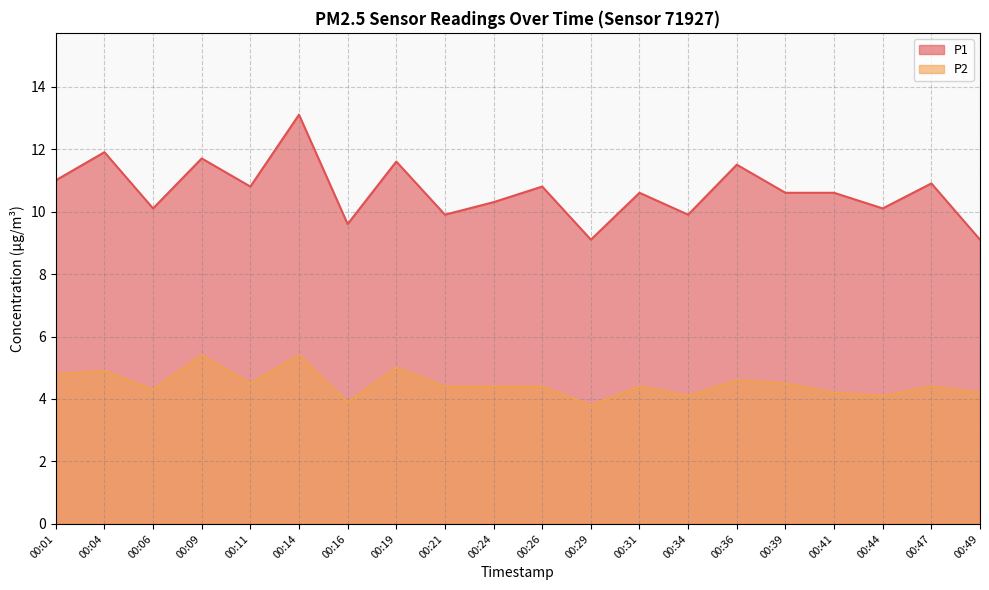

True or false: P2 and P1 cross at least once.

False